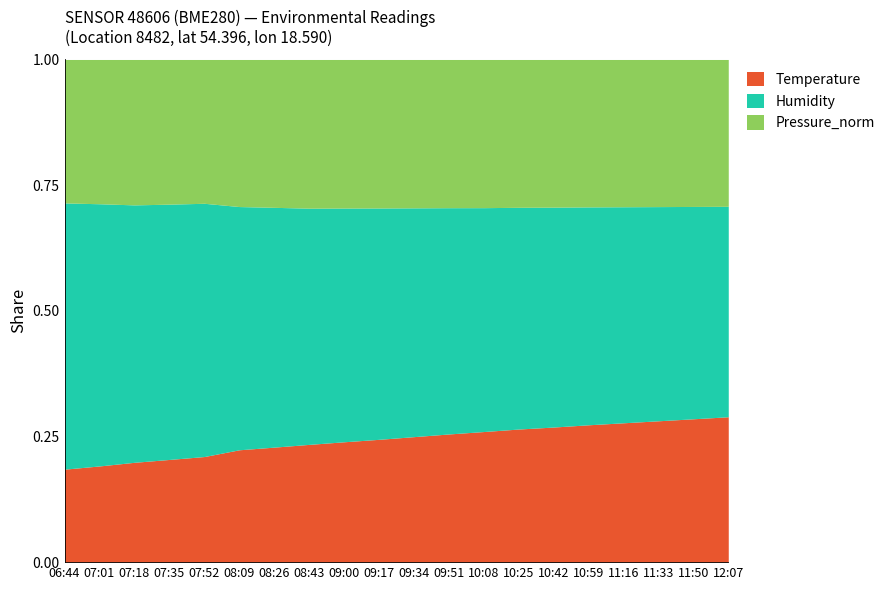

At which category does the chart reach its peak across all series?

06:44